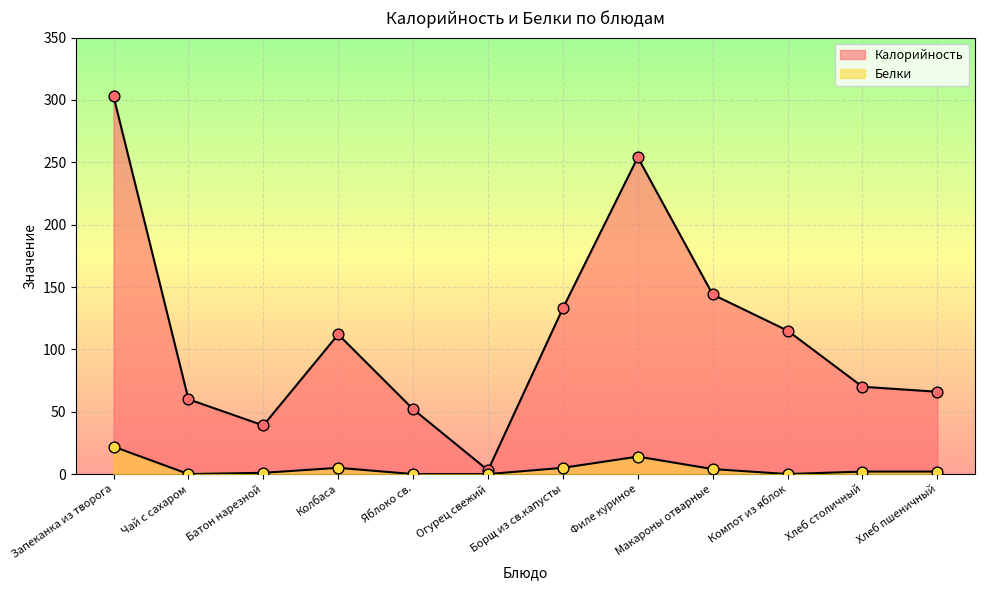

Is the value of Калорийность at Макароны отварные greater than the value of Белки at Яблоко св.?

Yes